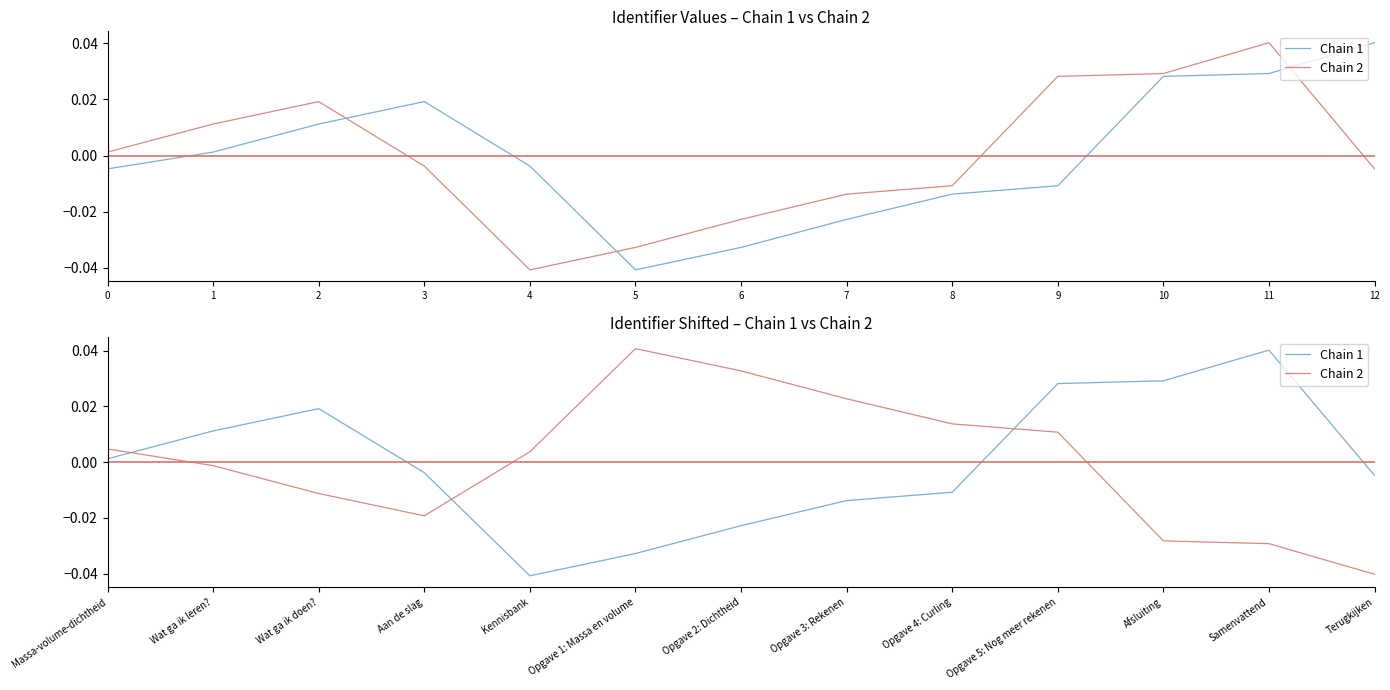

How many lines are shown in the chart?

2